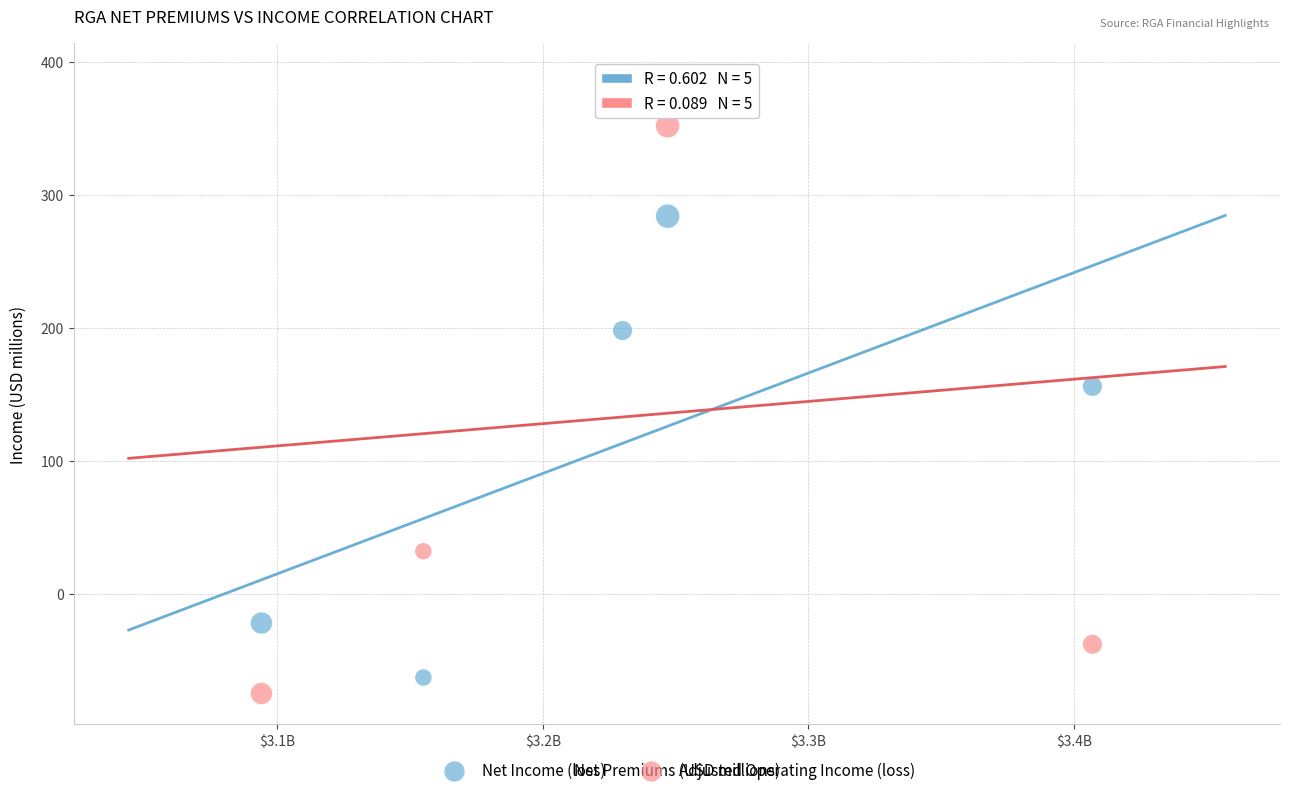

Across all data points, what is the average Y value?

122